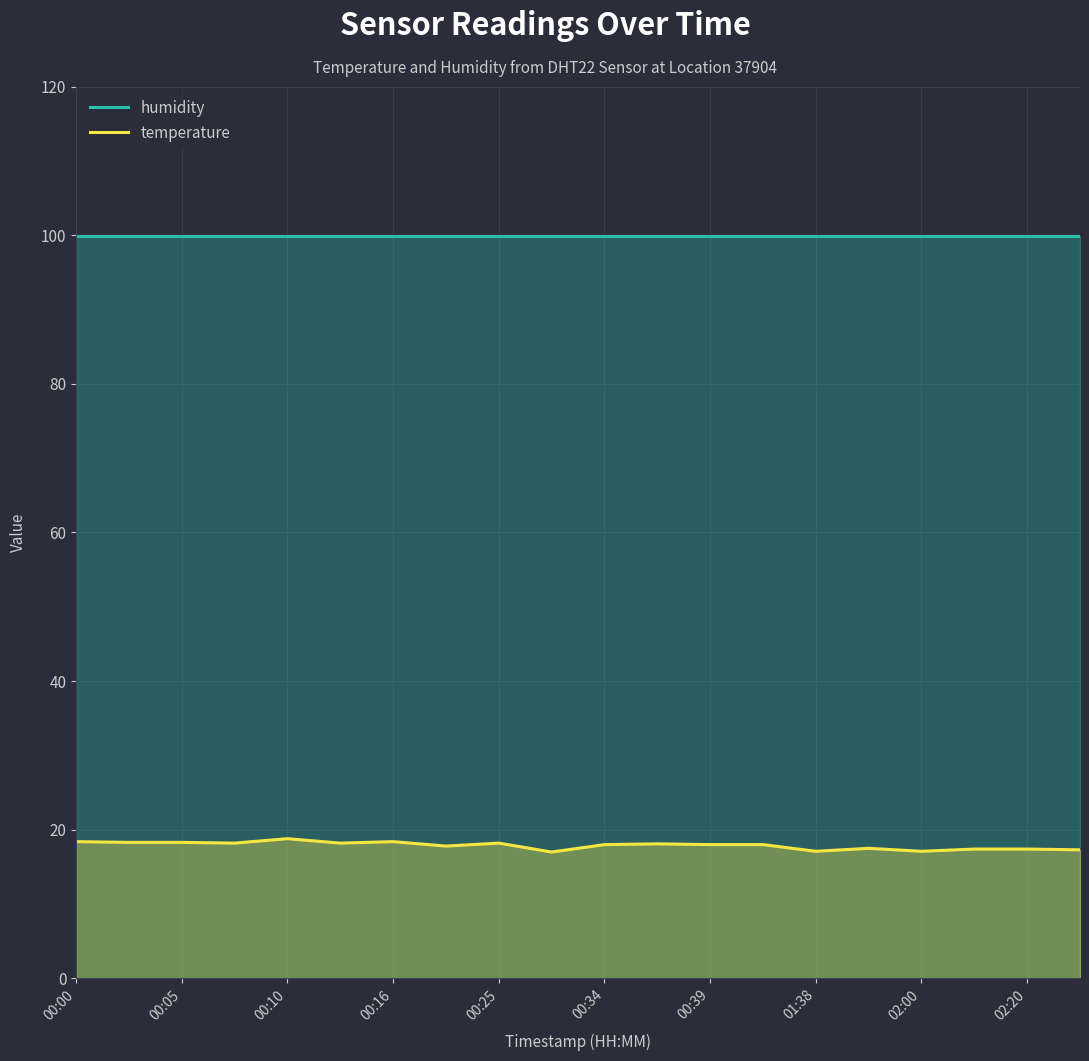

Which series has the largest range (max minus min)?

temperature